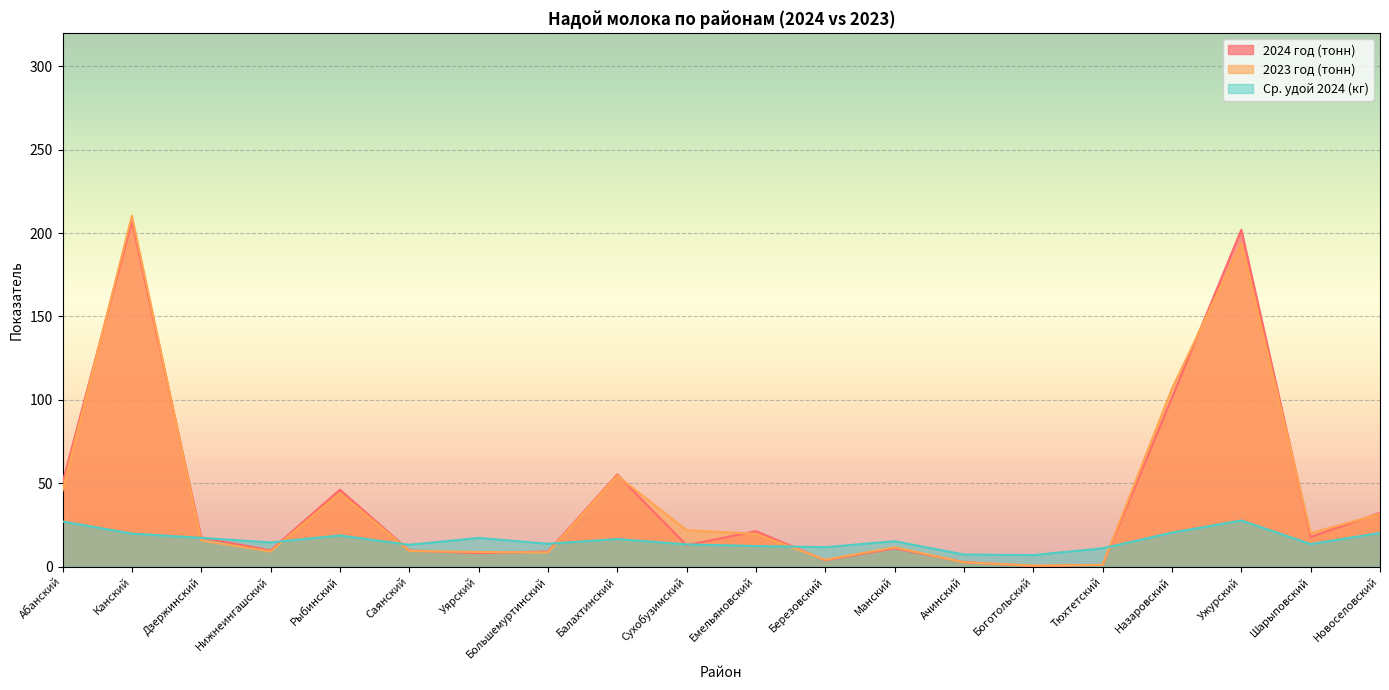

Reading right to left, extract all data points from this chart.

2024 год (тонн): 32.2	17.8	202.0	101.4	1.1	0.4	2.7	11.0	3.8	21.3	12.8	55.3	9.1	8.1	9.7	46.2	9.8	17.6	207.0	50.2
2023 год (тонн): 31.6	20.1	193.7	106.7	1.1	0.7	2.7	11.6	4.1	19.7	21.9	54.5	8.5	8.8	9.4	44.1	9.1	15.7	210.3	45.5
Ср. удой 2024 (кг): 20.2	13.5	27.7	20.4	11.0	6.9	7.3	15.2	11.7	12.4	13.3	16.6	13.7	17.2	13.1	18.7	14.5	17.3	19.8	27.1